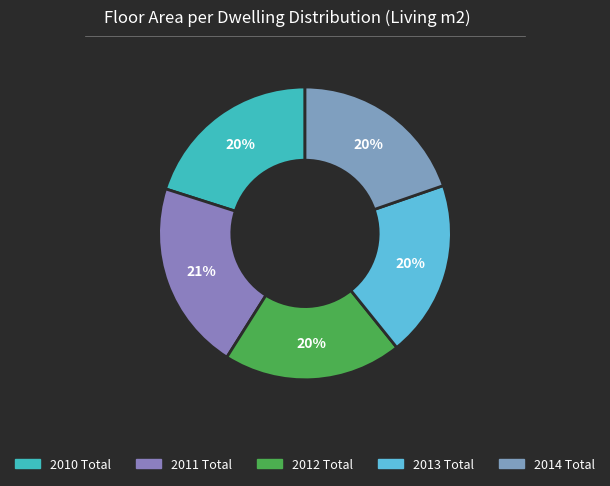

The 2011 Total slice represents 21% of the pie. True or false?

True